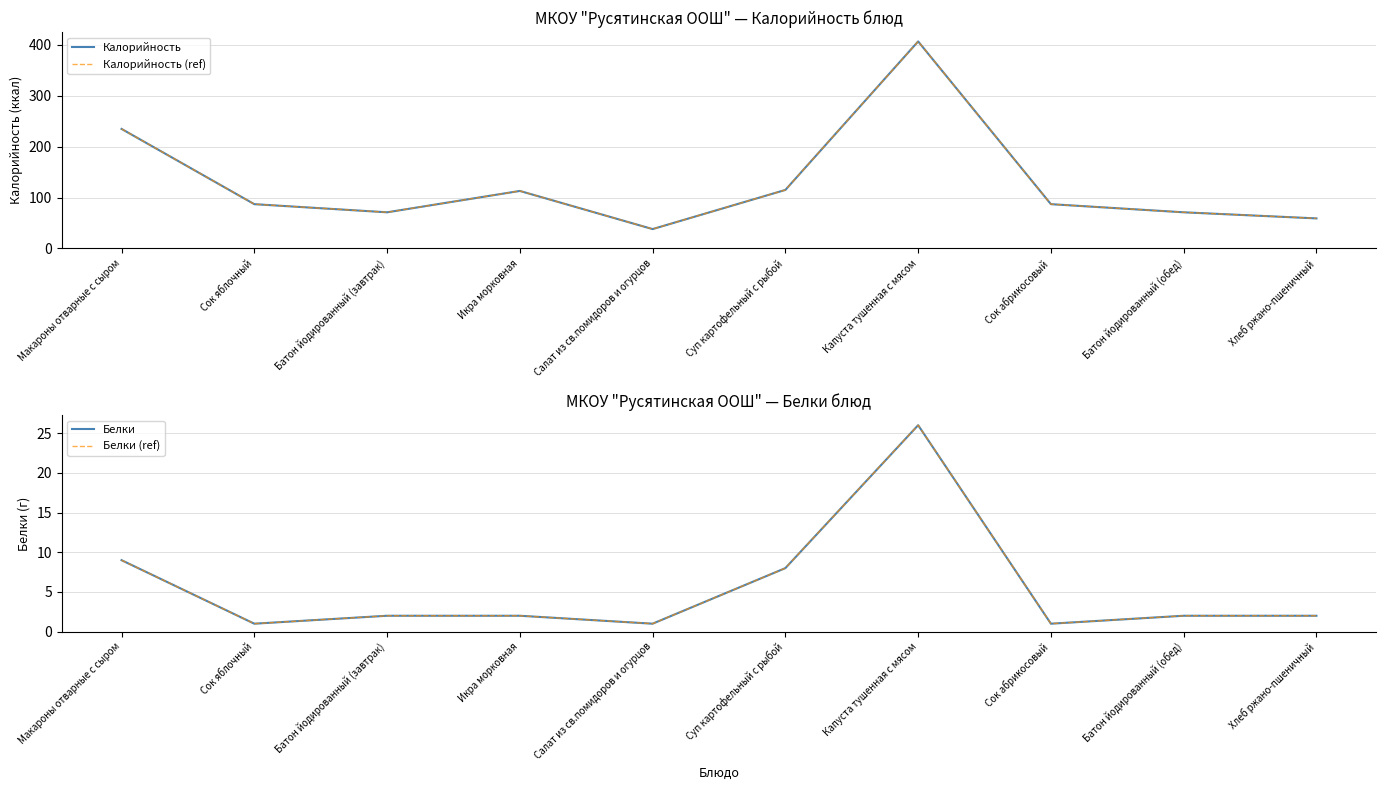

At which category does Белки reach its first local peak?

Капуста тушенная с мясом